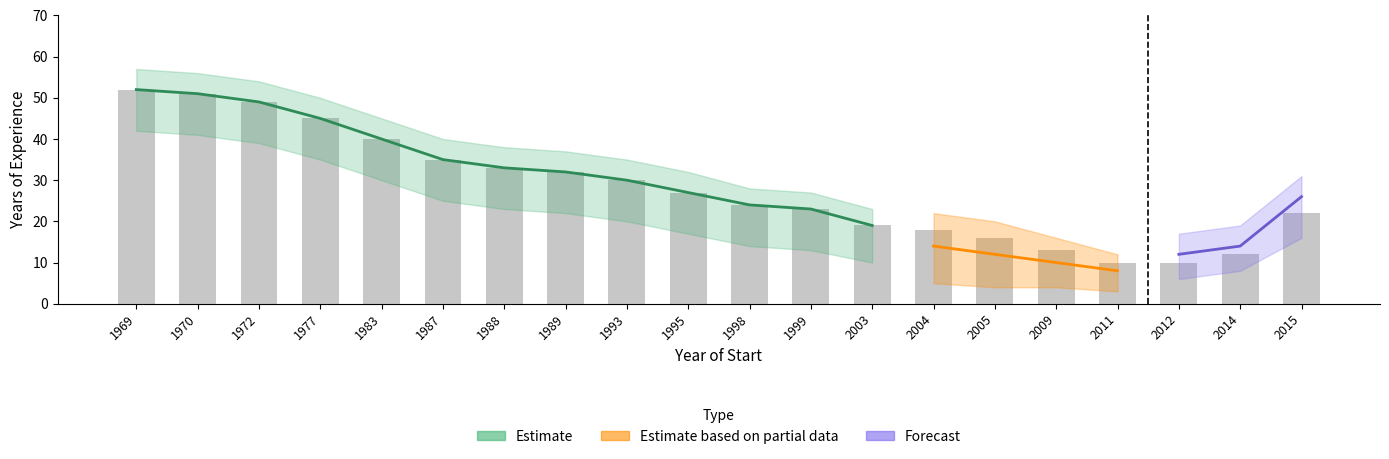

What is the sum of the Forecast values at 2012 and 2015?

38